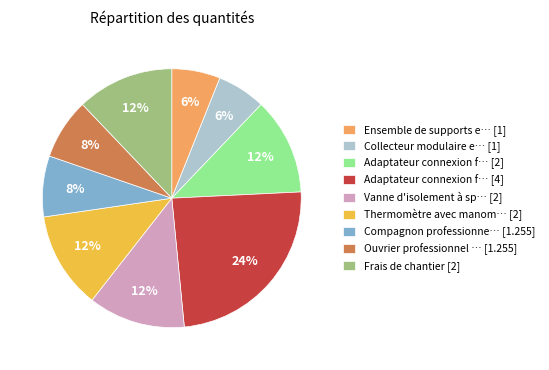

Which slice is the largest?

Adaptateur connexion f… [4]